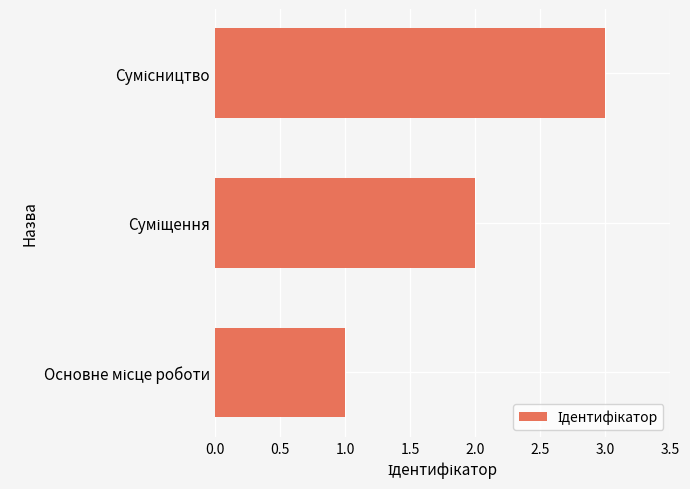

What is the greatest value displayed?

3